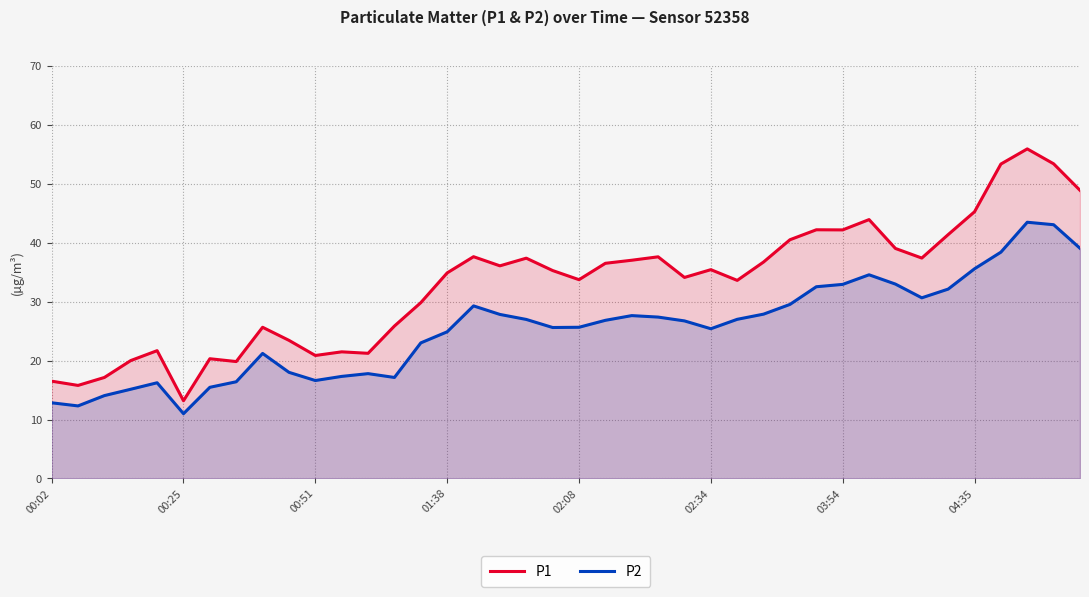

True or false: P2 and P1 intersect in this chart.

False